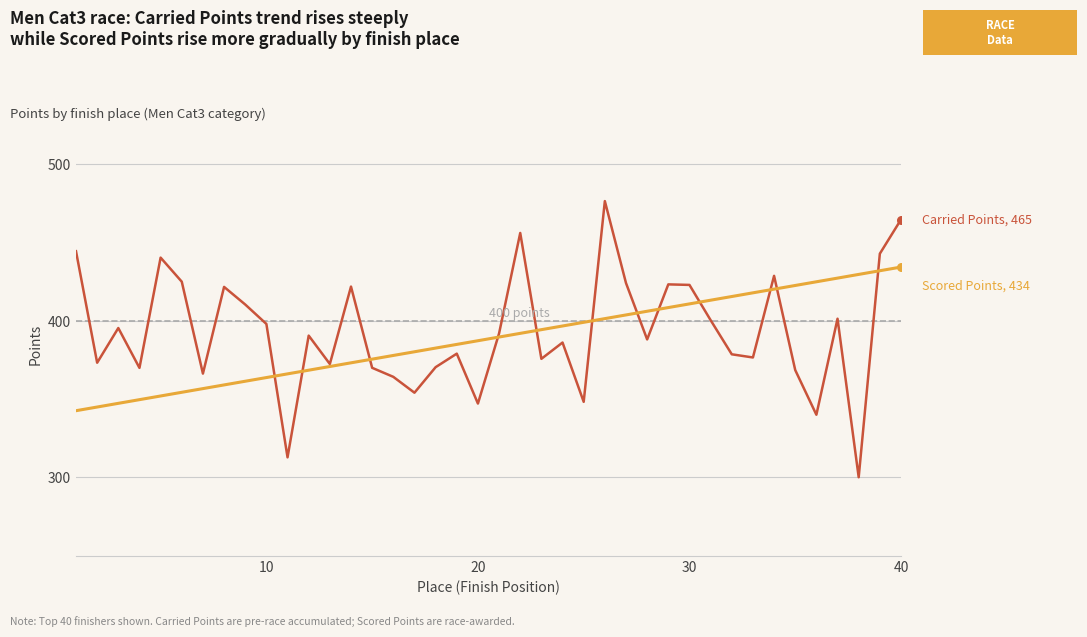

What is the greatest value displayed?

476.5